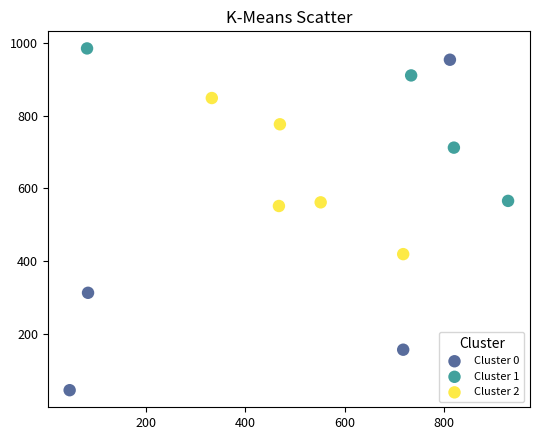

Which series reaches the minimum Y coordinate?

Cluster 0